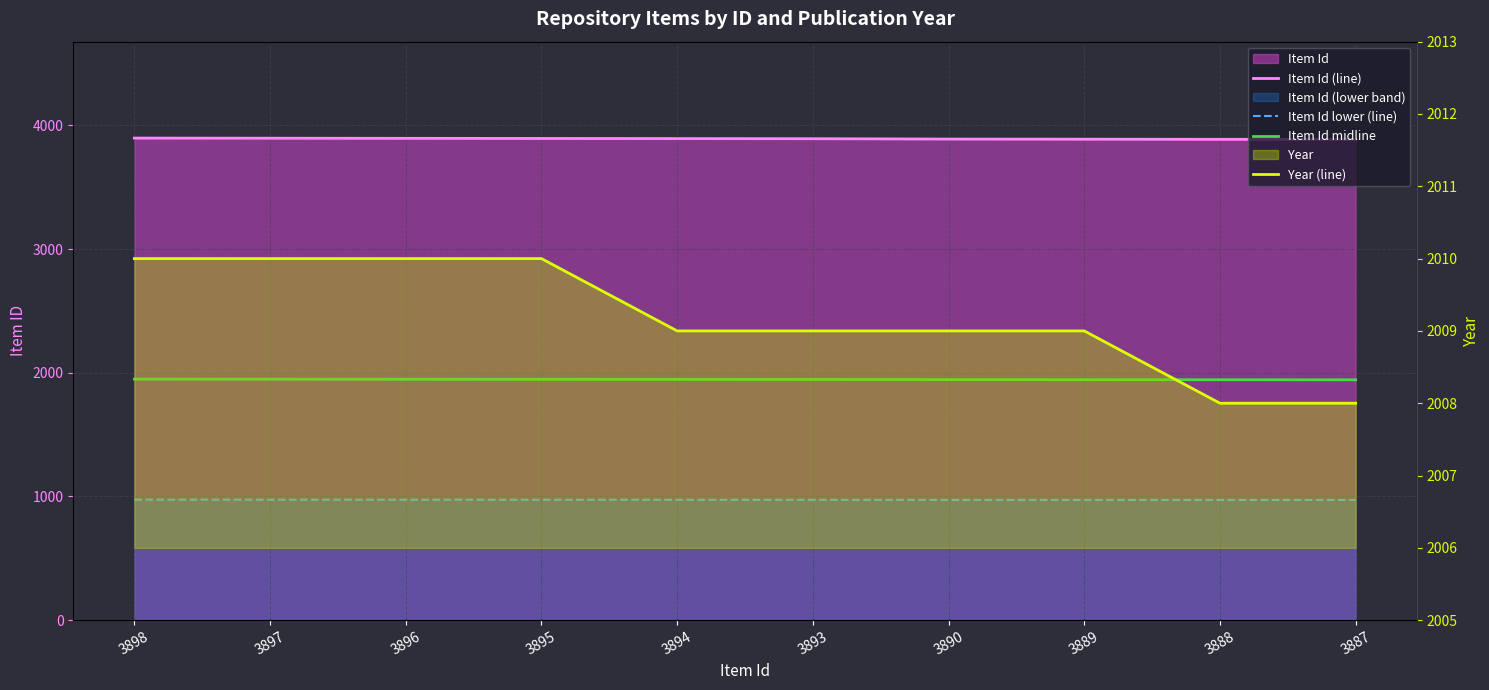

What is the value of the Item Id midline point at the 6th from the left?

1946.5